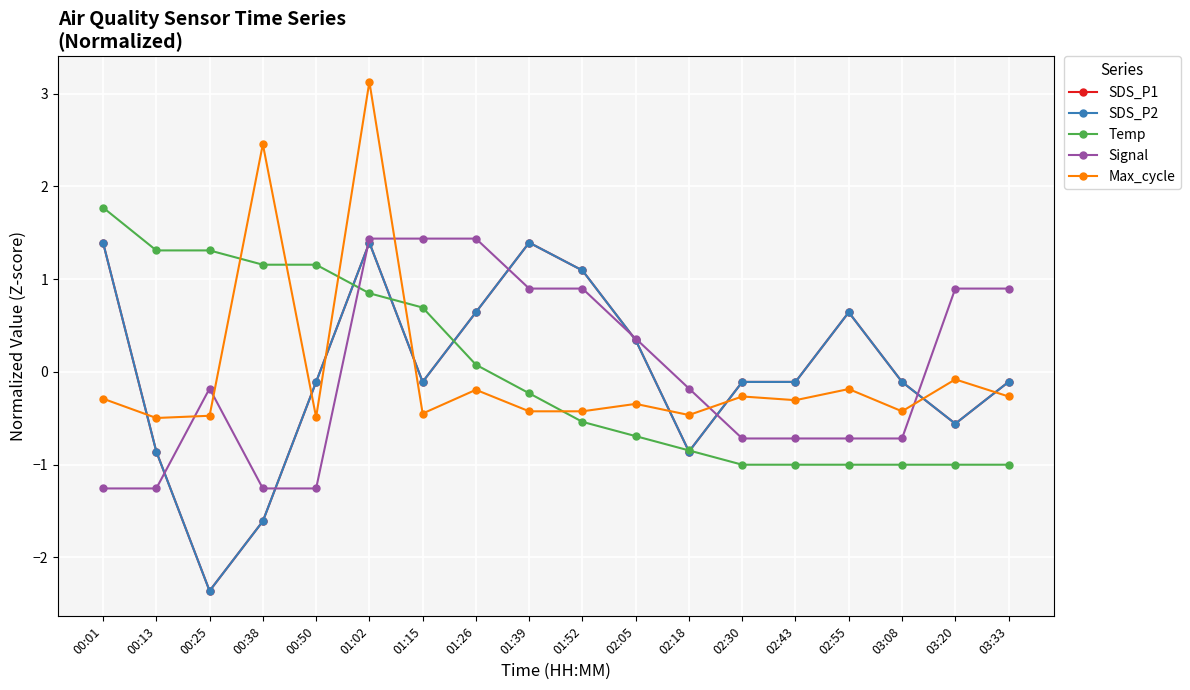

Reading left to right, extract all data points from this chart.

SDS_P1: 1.4	-0.9	-2.4	-1.6	-0.1	1.4	-0.1	0.6	1.4	1.1	0.3	-0.9	-0.1	-0.1	0.6	-0.1	-0.6	-0.1
SDS_P2: 1.4	-0.9	-2.4	-1.6	-0.1	1.4	-0.1	0.6	1.4	1.1	0.3	-0.9	-0.1	-0.1	0.6	-0.1	-0.6	-0.1
Temp: 1.8	1.3	1.3	1.2	1.2	0.8	0.7	0.1	-0.2	-0.5	-0.7	-0.8	-1.0	-1.0	-1.0	-1.0	-1.0	-1.0
Signal: -1.3	-1.3	-0.2	-1.3	-1.3	1.4	1.4	1.4	0.9	0.9	0.4	-0.2	-0.7	-0.7	-0.7	-0.7	0.9	0.9
Max_cycle: -0.3	-0.5	-0.5	2.5	-0.5	3.1	-0.4	-0.2	-0.4	-0.4	-0.3	-0.5	-0.3	-0.3	-0.2	-0.4	-0.1	-0.3